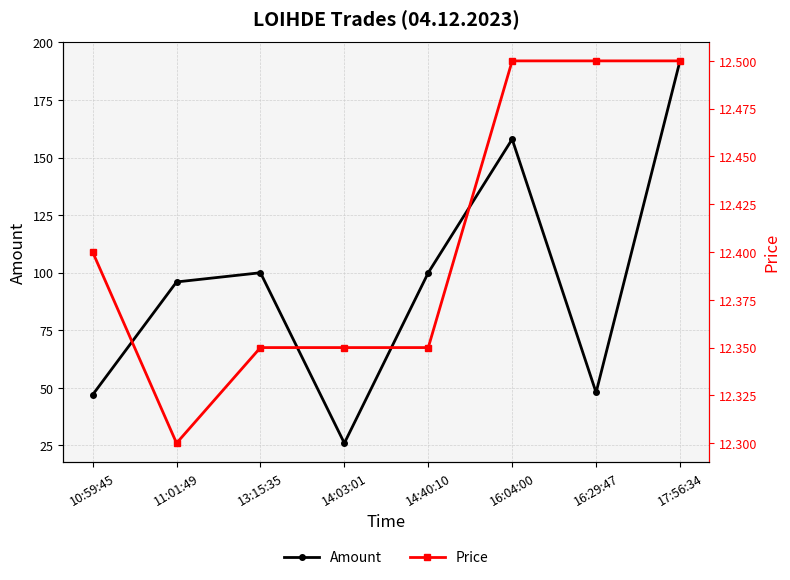

Reading right to left, transcribe all the data shown in this chart.

Amount: 17:56:34=192.0	16:29:47=48.0	16:04:00=158.0	14:40:10=100.0	14:03:01=26.0	13:15:35=100.0	11:01:49=96.0	10:59:45=47.0
Price: 17:56:34=12.5	16:29:47=12.5	16:04:00=12.5	14:40:10=12.3	14:03:01=12.3	13:15:35=12.3	11:01:49=12.3	10:59:45=12.4